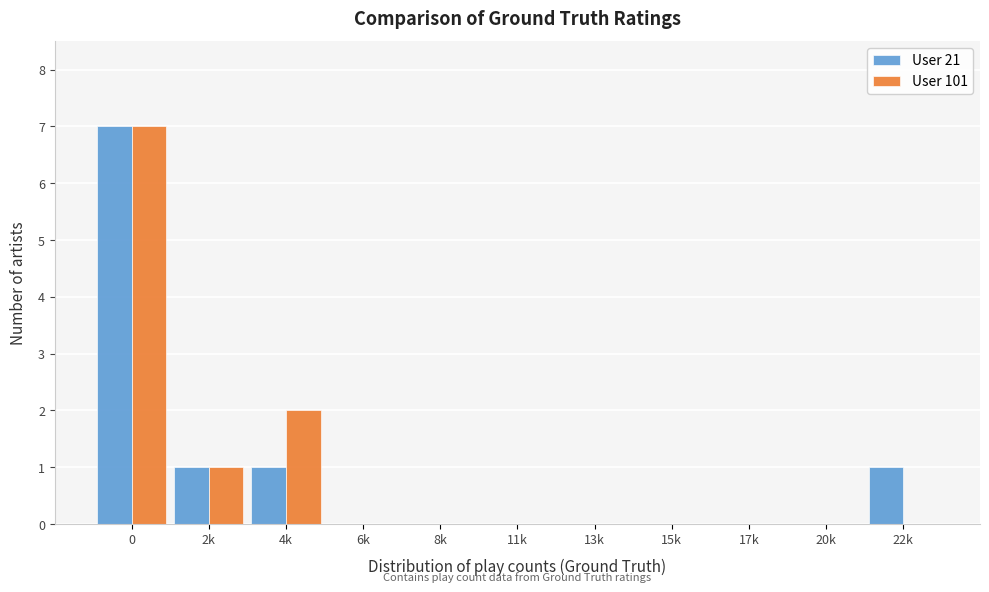

Reading right to left, transcribe all the data shown in this chart.

User 21: 22k=1	20k=0	17k=0	15k=0	13k=0	11k=0	8k=0	6k=0	4k=1	2k=1	0=7
User 101: 22k=0	20k=0	17k=0	15k=0	13k=0	11k=0	8k=0	6k=0	4k=2	2k=1	0=7